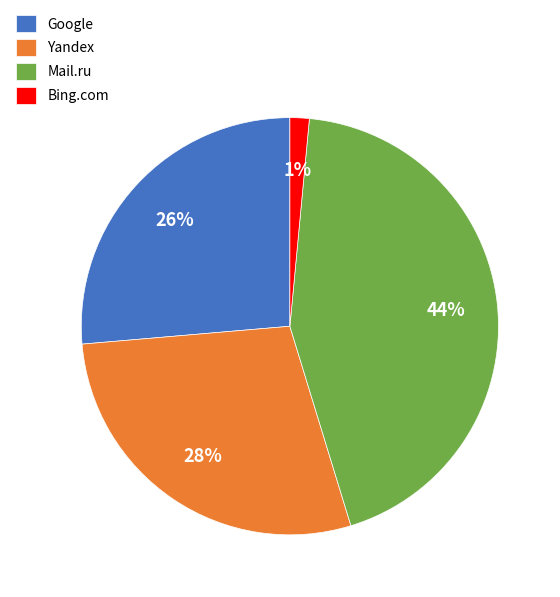

What is the largest slice in the pie chart?

Mail.ru